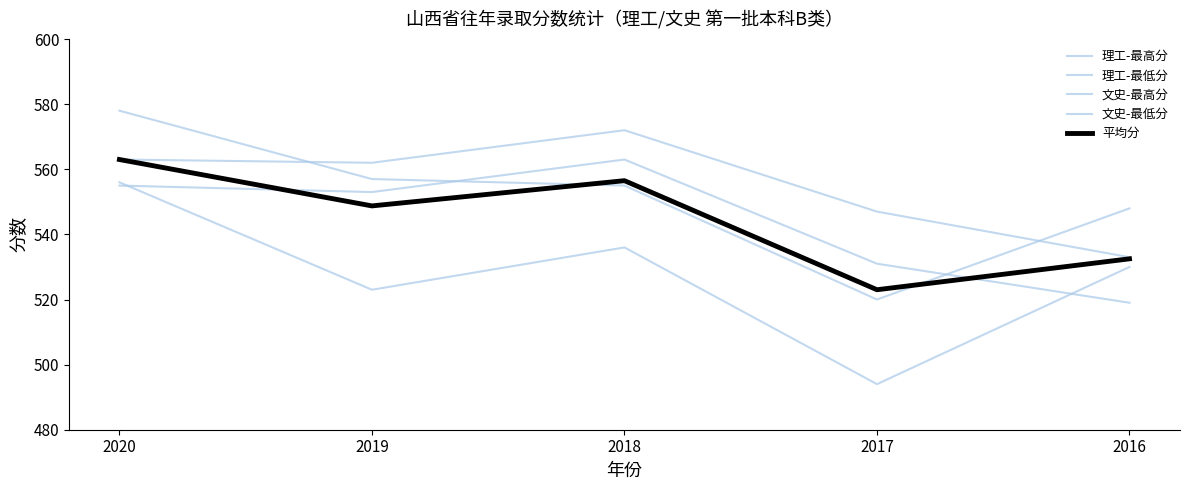

What is the approximate value of 理工-最高分 at 2019?

557.0